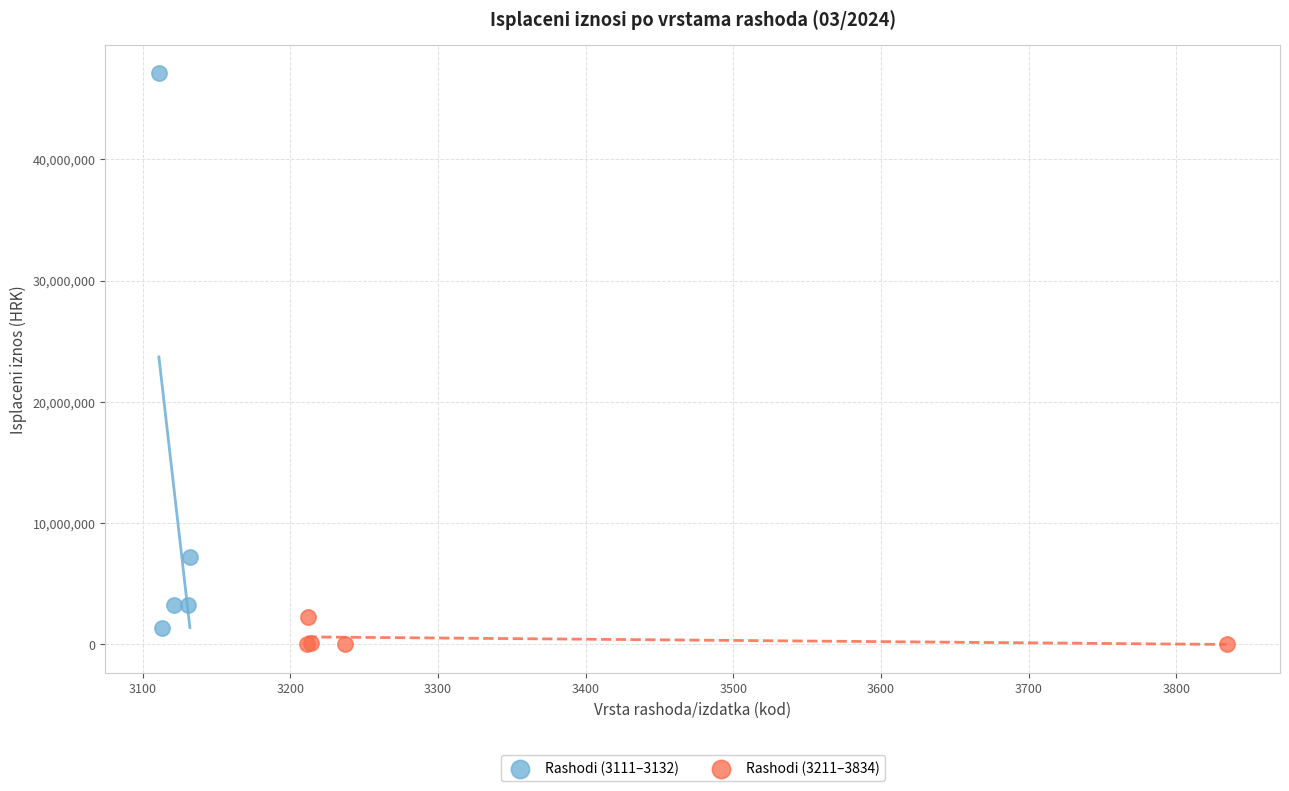

Which series reaches the maximum Y coordinate?

Rashodi (3111–3132)